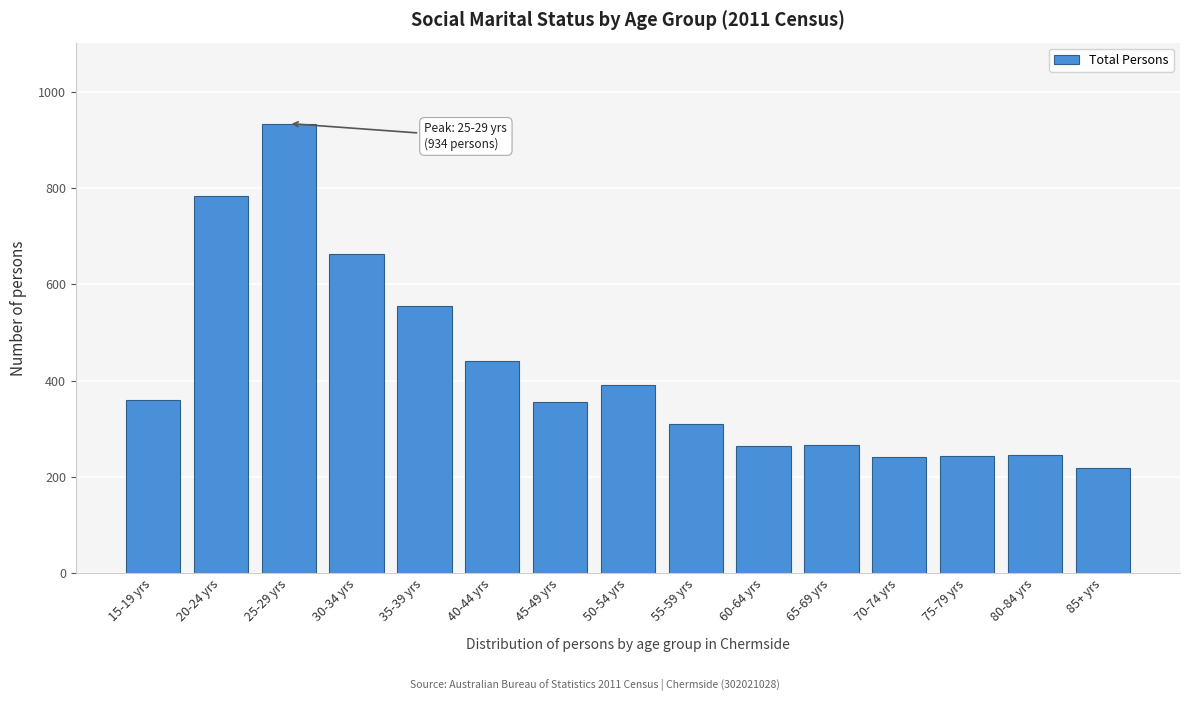

What is the change in value from 40-44 yrs to 60-64 yrs?

-177